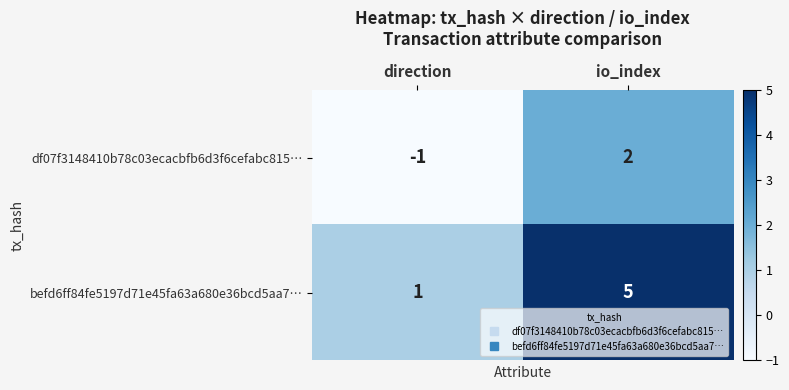

How many distinct data groups are displayed?

2